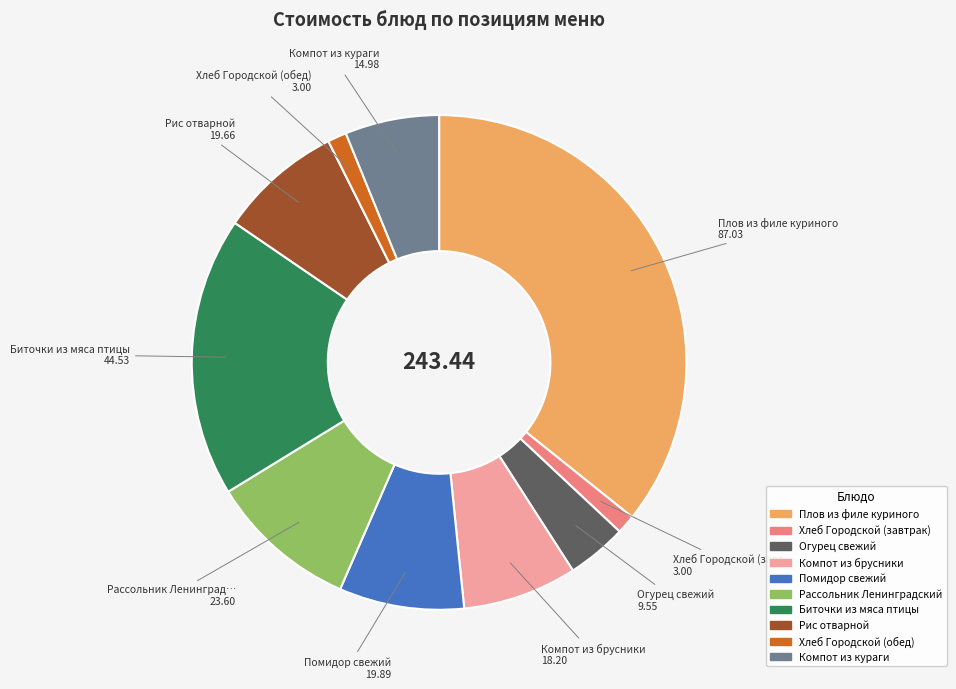

What is the ratio of the value at Рис отварной to the value at Плов из филе куриного?

0.2